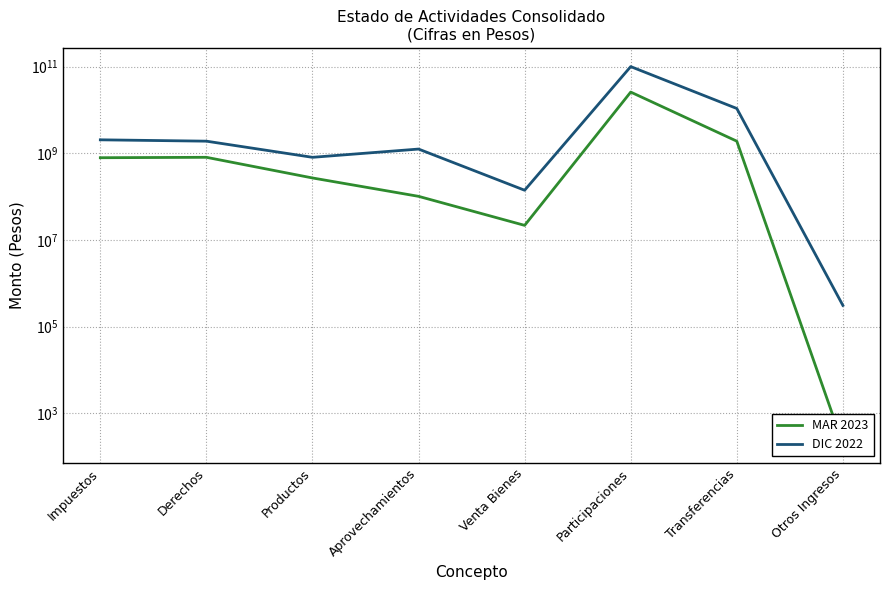

What is the difference between the maximum and minimum values in the DIC 2022 series?

100236166123